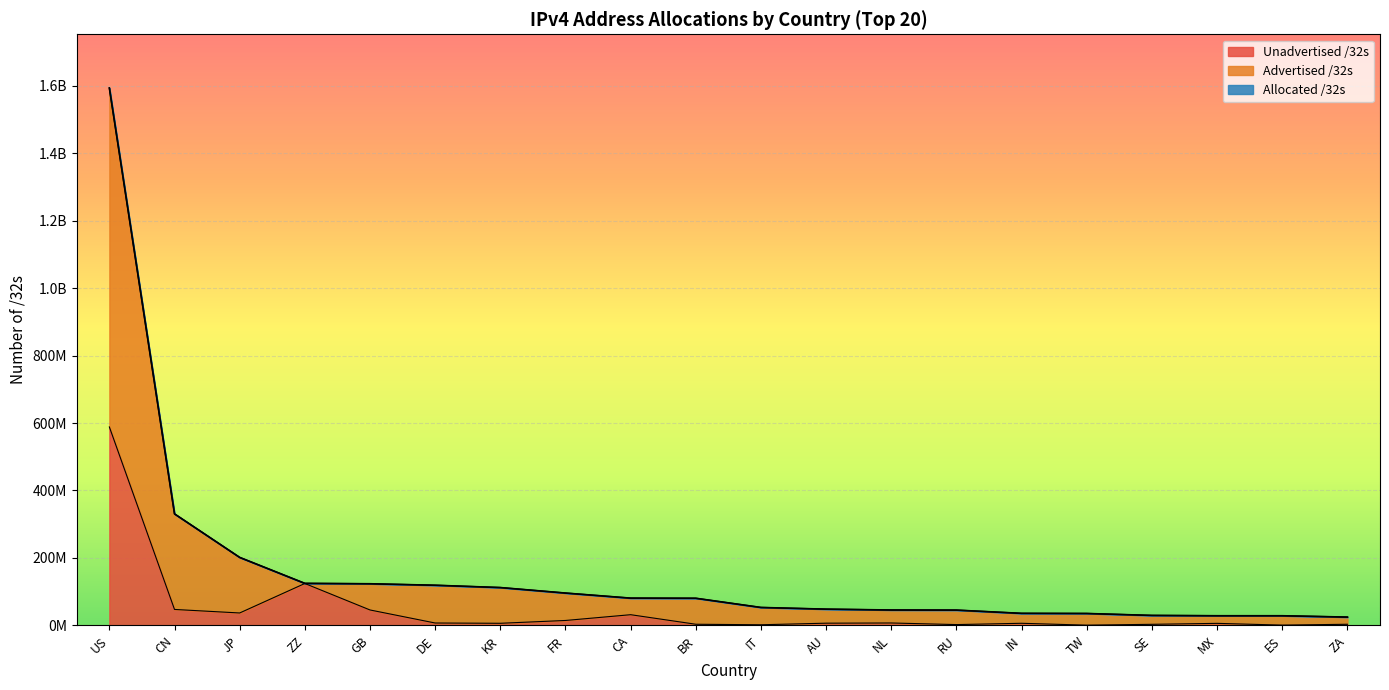

At which category is the sum across all series the highest?

US